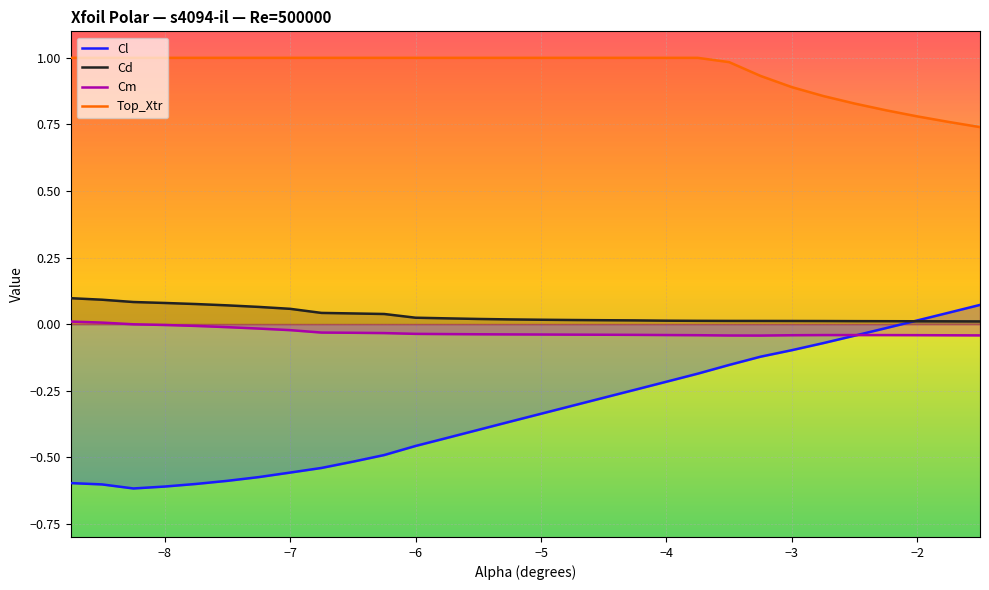

Reading right to left, extract all data points from this chart.

Cl: 0.1	0.0	0.0	-0.0	-0.0	-0.1	-0.1	-0.1	-0.2	-0.2	-0.2	-0.2	-0.3	-0.3	-0.3	-0.4	-0.4	-0.4	-0.5	-0.5	-0.5	-0.5	-0.6	-0.6	-0.6	-0.6	-0.6	-0.6	-0.6	-0.6
Cd: 0.0	0.0	0.0	0.0	0.0	0.0	0.0	0.0	0.0	0.0	0.0	0.0	0.0	0.0	0.0	0.0	0.0	0.0	0.0	0.0	0.0	0.0	0.1	0.1	0.1	0.1	0.1	0.1	0.1	0.1
Cm: -0.0	-0.0	-0.0	-0.0	-0.0	-0.0	-0.0	-0.0	-0.0	-0.0	-0.0	-0.0	-0.0	-0.0	-0.0	-0.0	-0.0	-0.0	-0.0	-0.0	-0.0	-0.0	-0.0	-0.0	-0.0	-0.0	-0.0	-0.0	0.0	0.0
Top_Xtr: 0.7	0.8	0.8	0.8	0.8	0.9	0.9	0.9	1.0	1.0	1.0	1.0	1.0	1.0	1.0	1.0	1.0	1.0	1.0	1.0	1.0	1.0	1.0	1.0	1.0	1.0	1.0	1.0	1.0	1.0